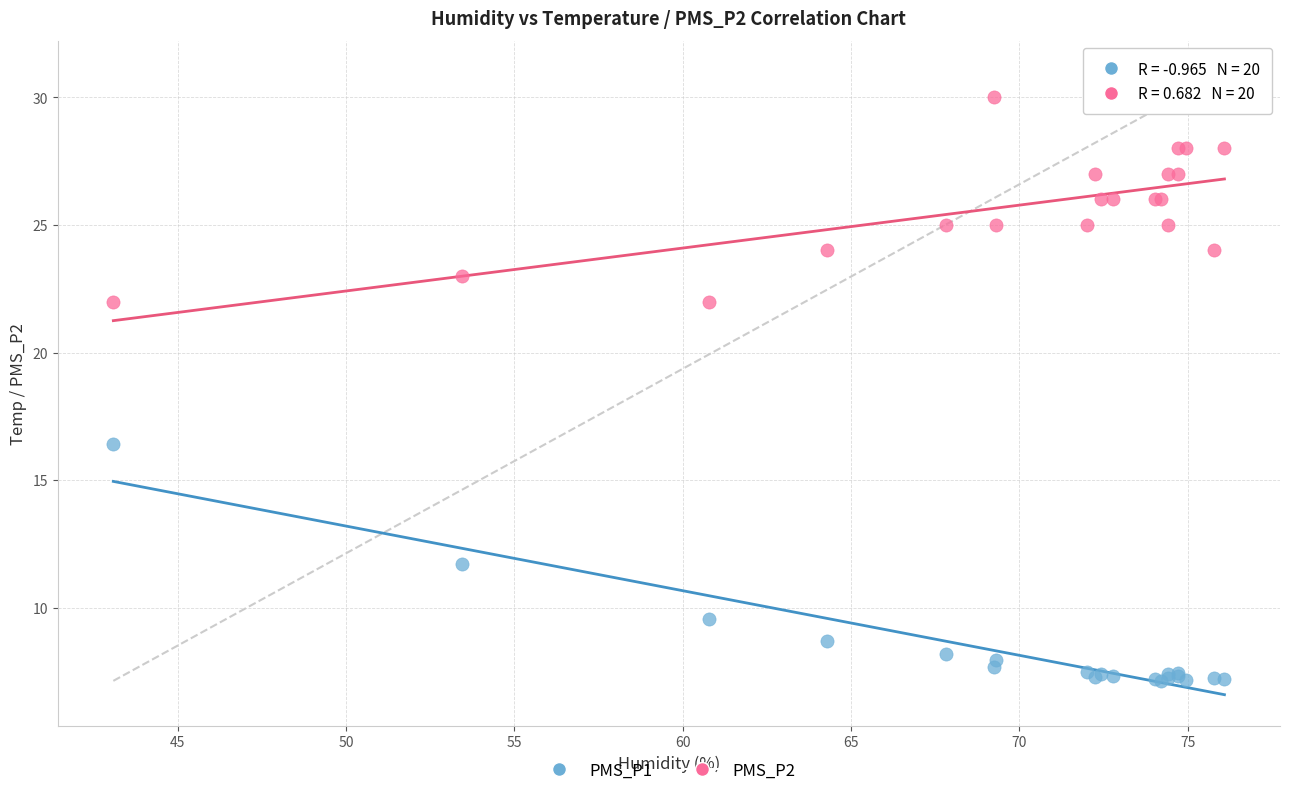

Which series contains the highest Y value?

PMS_P2